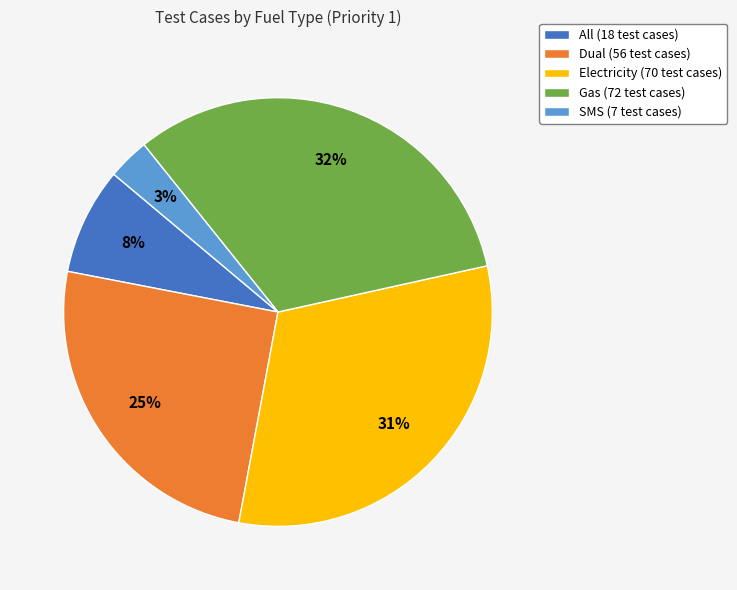

To the nearest percent, what percentage of the pie is Electricity?

31%